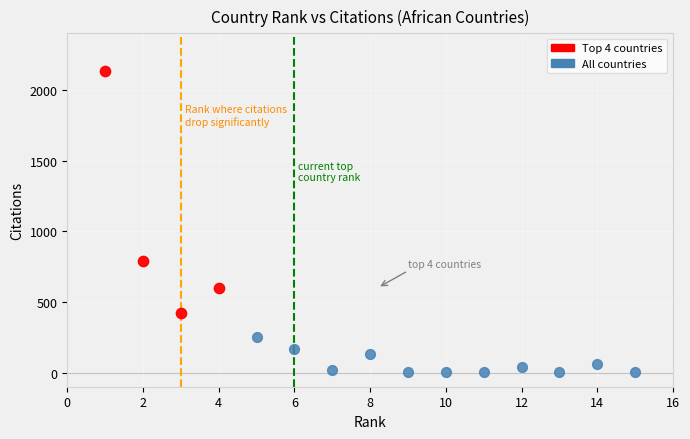

Which series contains the highest Y value?

Top 4 countries